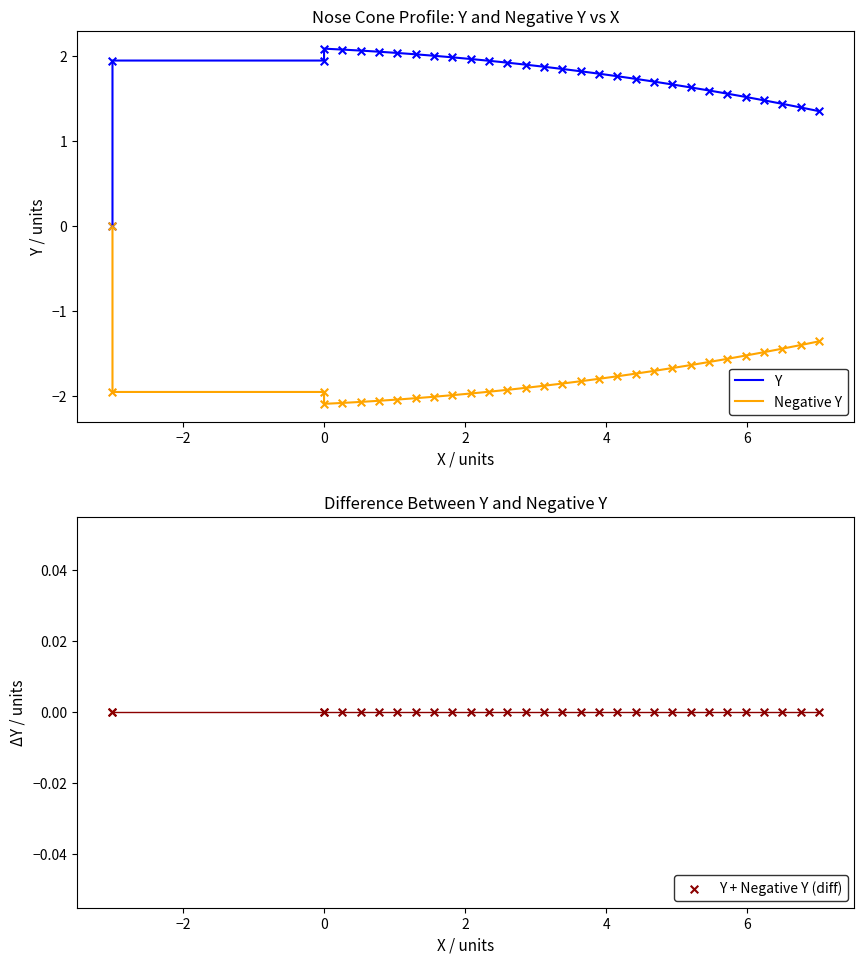

Which series contains the lowest Y value?

Negative Y